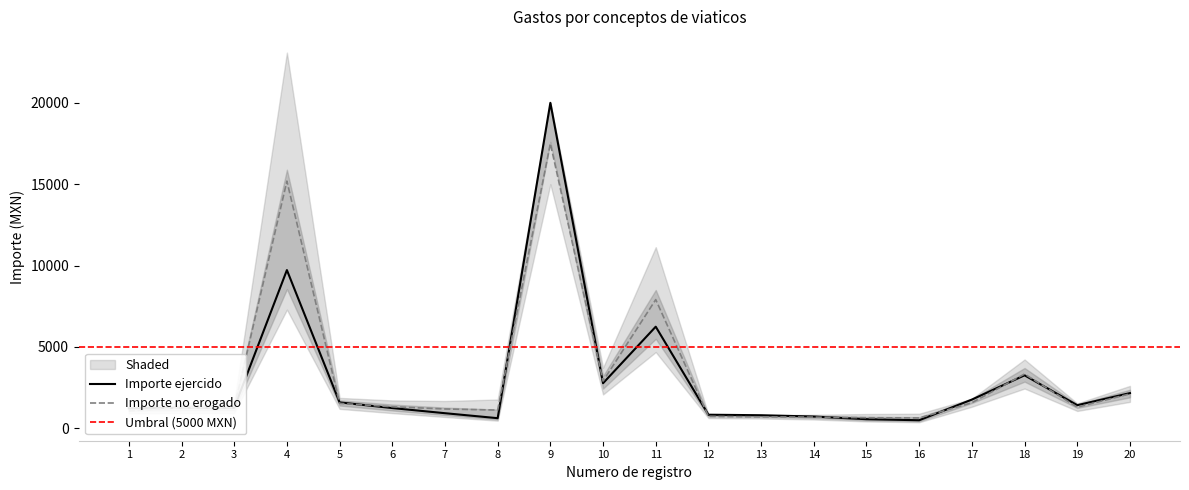

At which category is the sum across all series the highest?

9